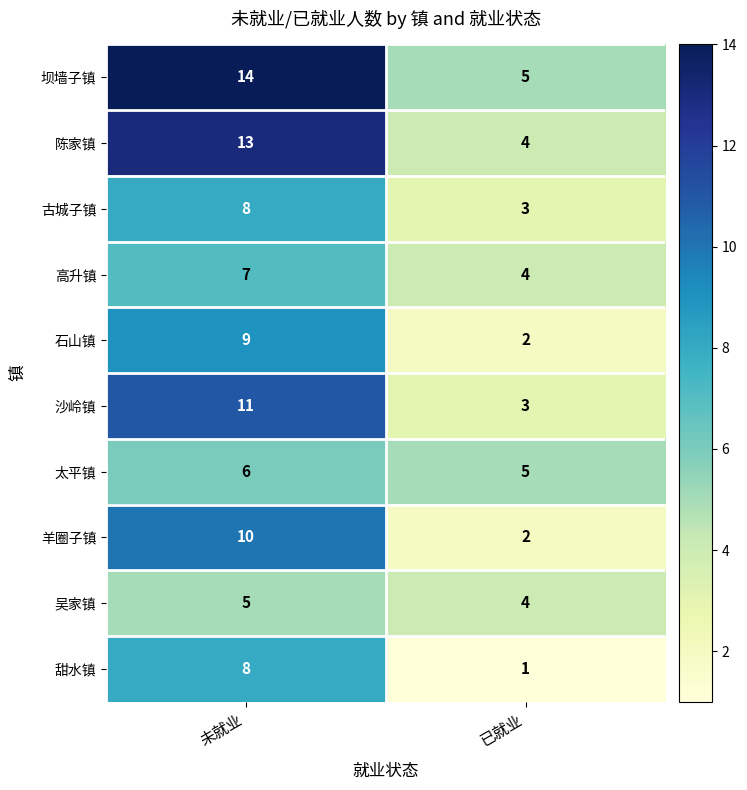

What is the sum of the 古城子镇 values at 已就业 and 未就业?

11